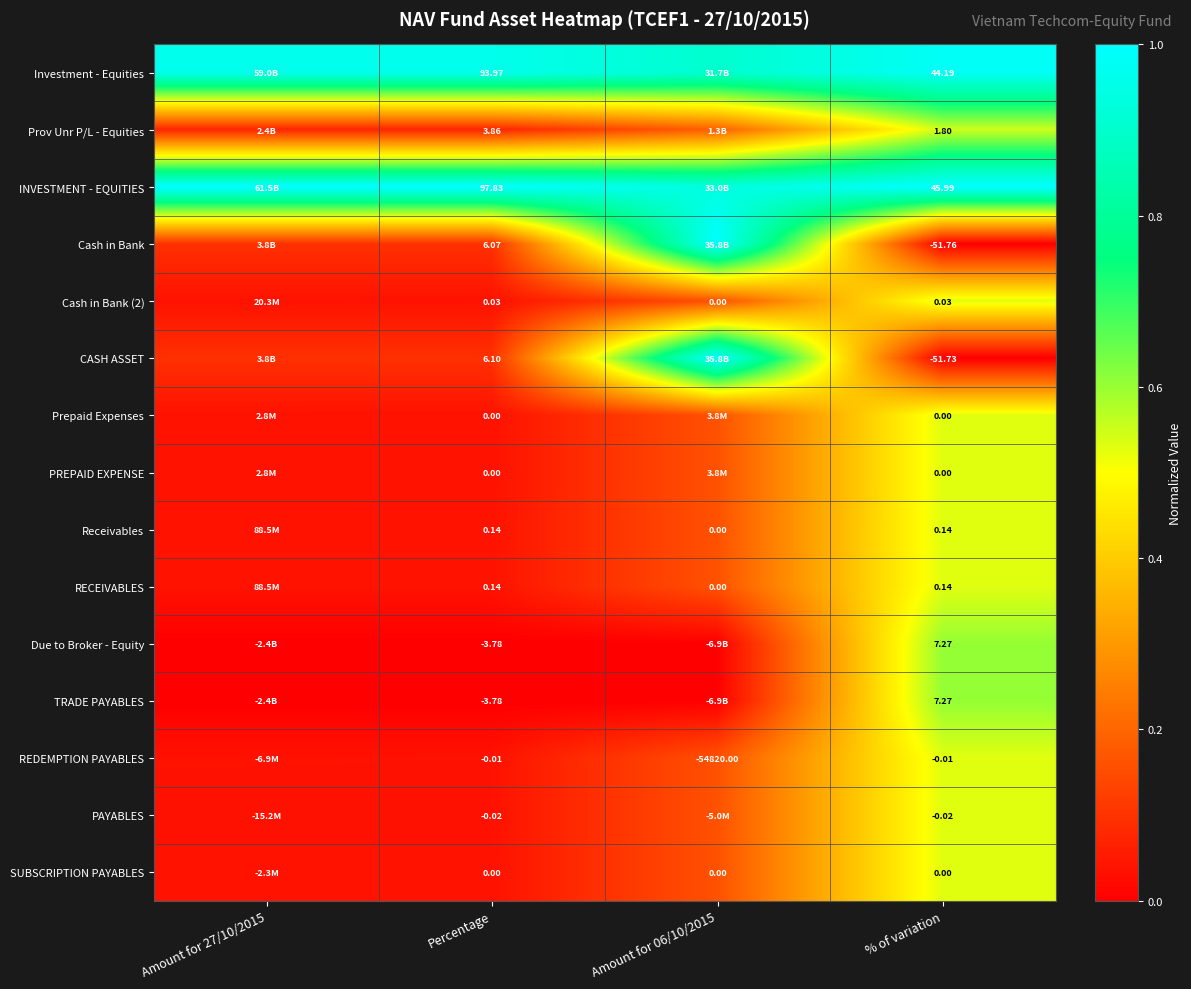

Is the value of INVESTMENT - EQUITIES at % of variation greater than the value of Receivables at Percentage?

Yes